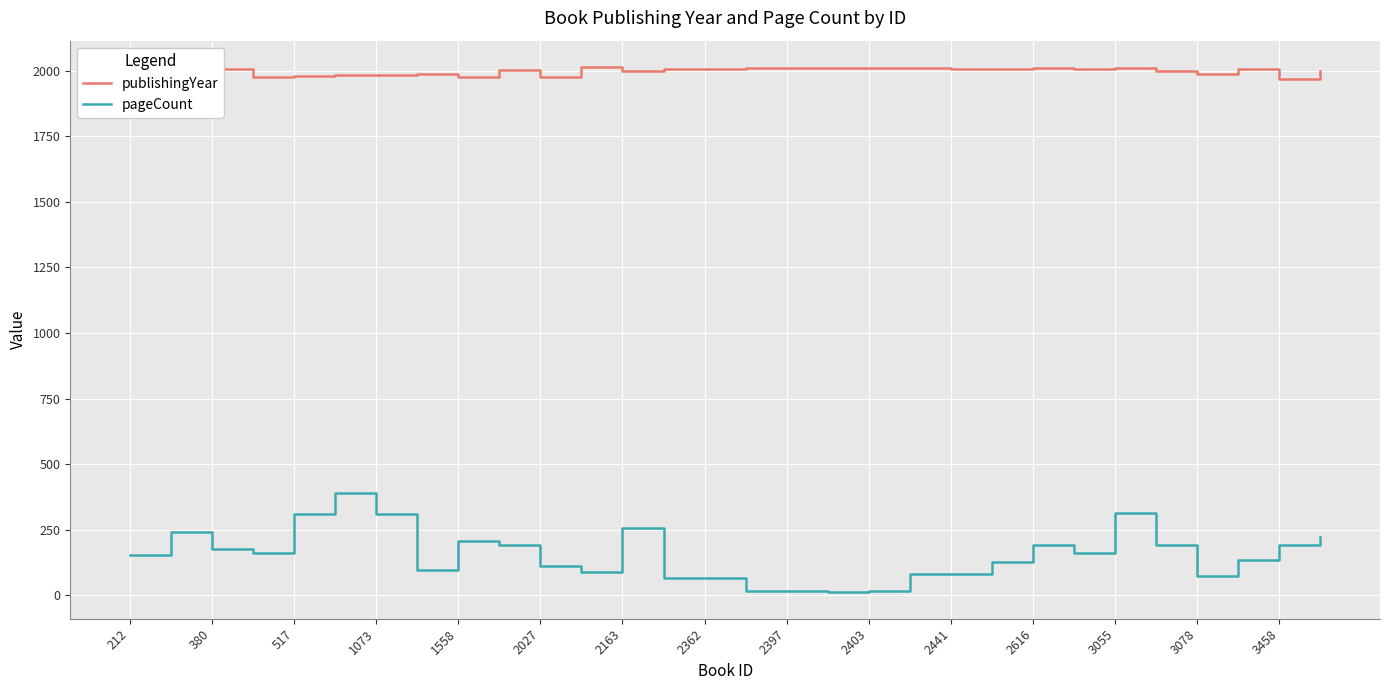

What is the difference between the maximum and minimum values in the pageCount series?

378